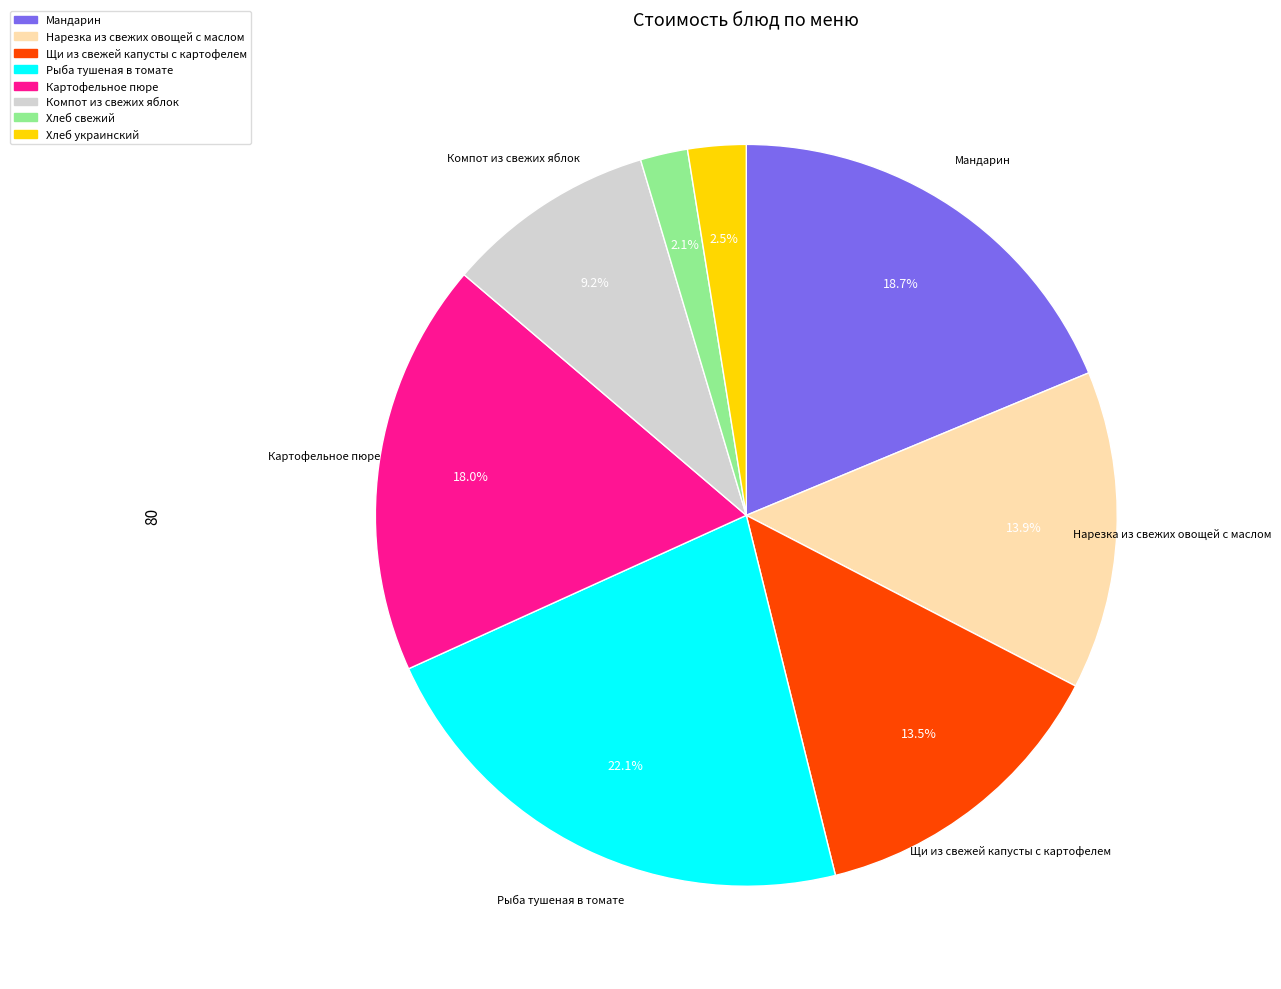

Does Мандарин account for over 50% of the chart?

No